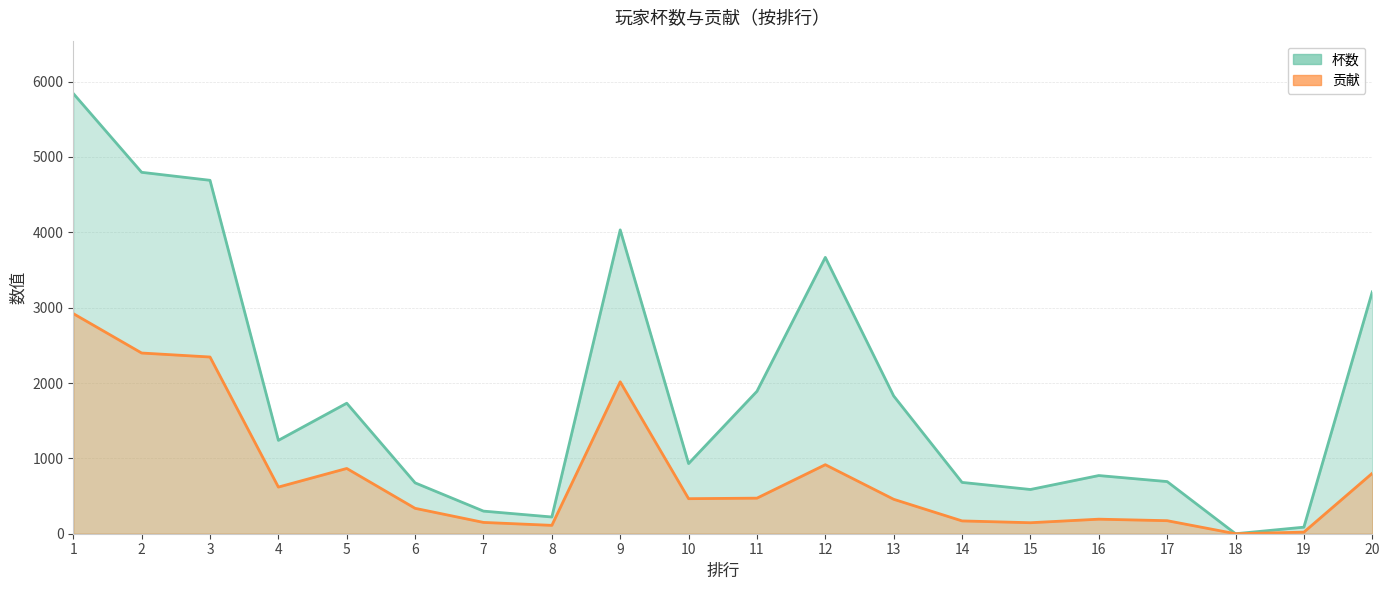

Rank the series at 12 from lowest to highest value.

贡献, 杯数